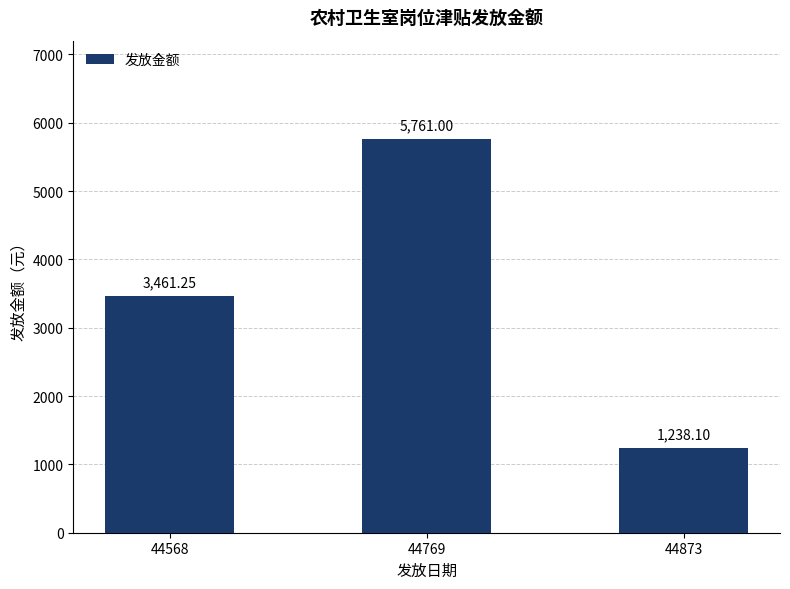

Approximately how many times larger is the value at 44873 compared to 44769?

0.2